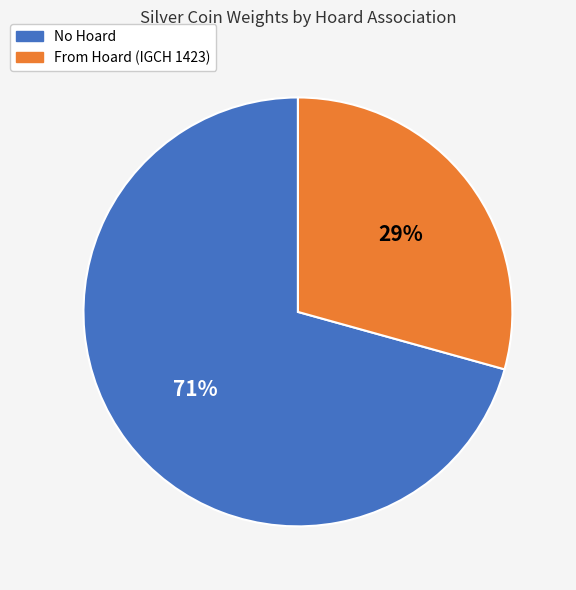

To the nearest percent, what is the average slice percentage?

50%